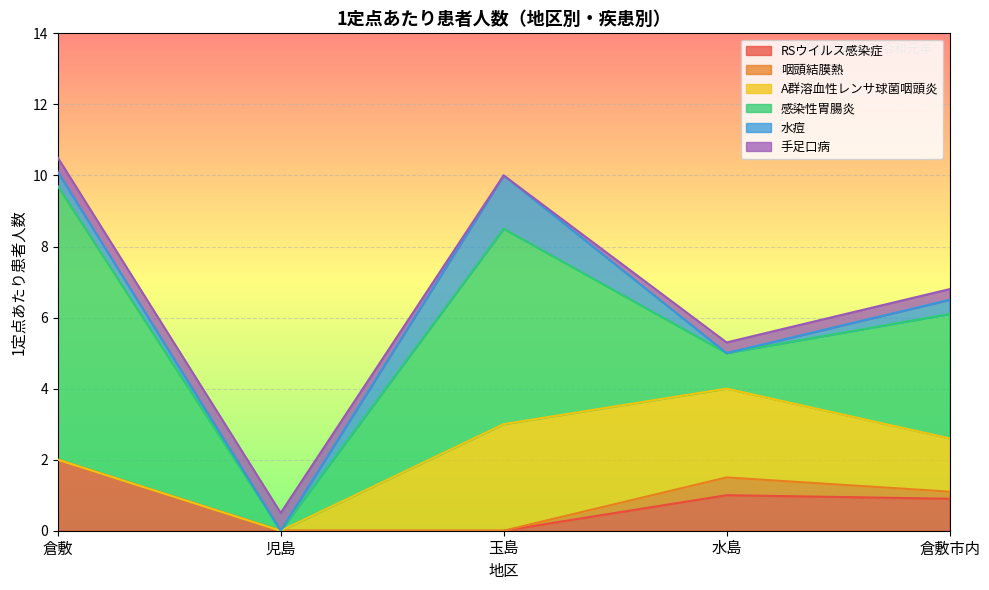

How many 手足口病 values are between 0 and 1?

5